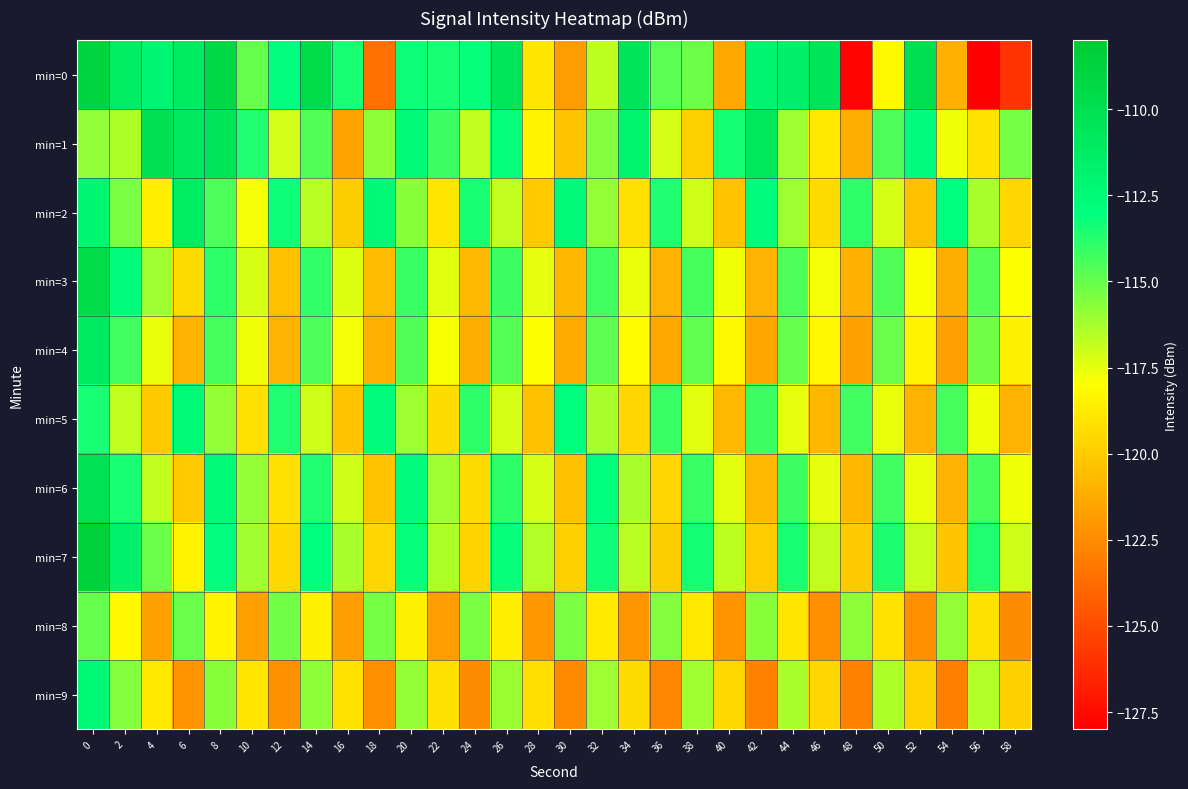

What is the greatest value displayed?

-108.5